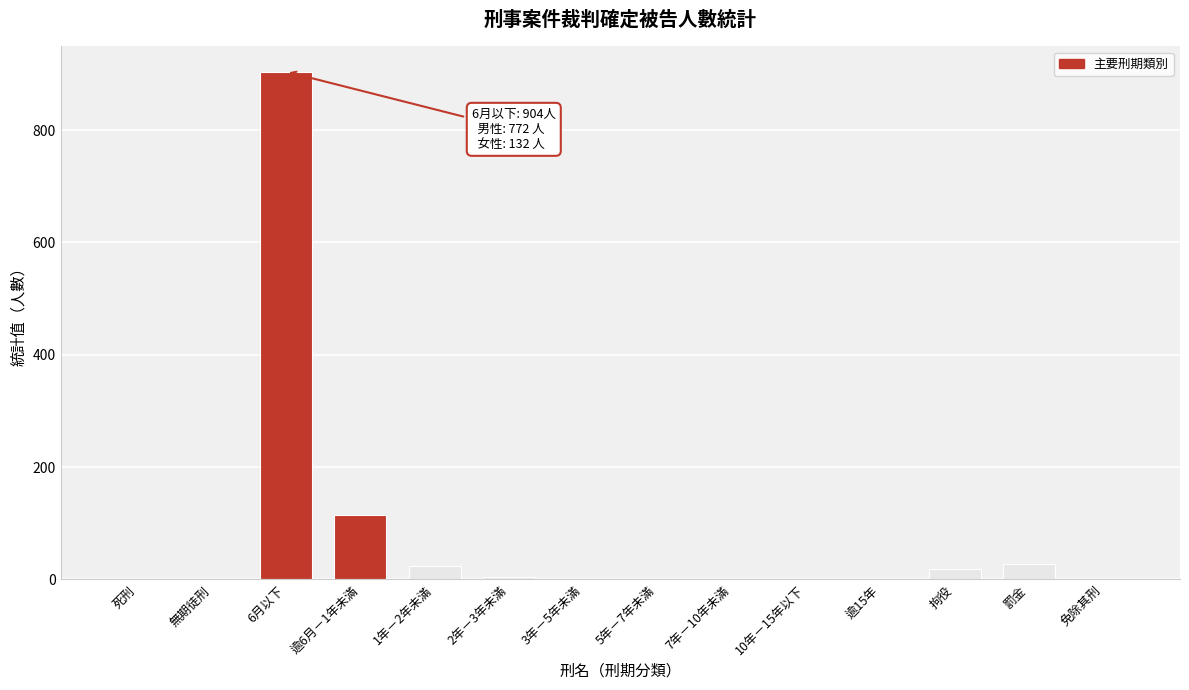

What is the maximum value shown in the chart?

904